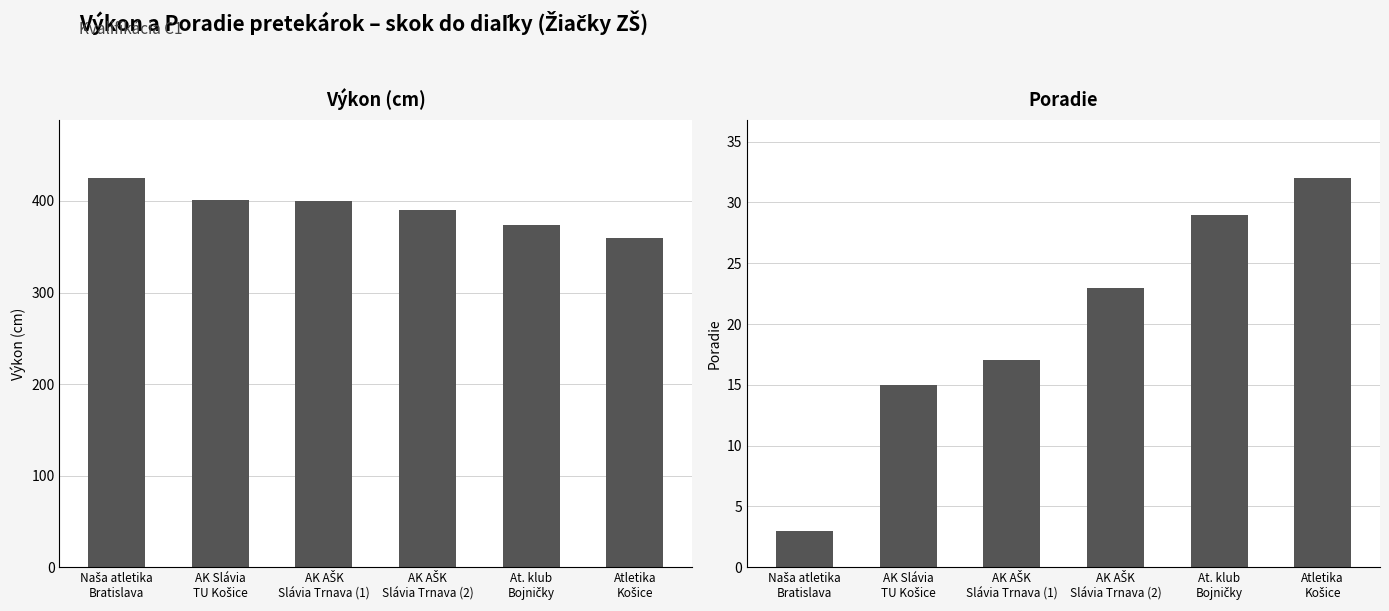

Is it true that Poradie equals 10 at At. klub
Bojničky?

False